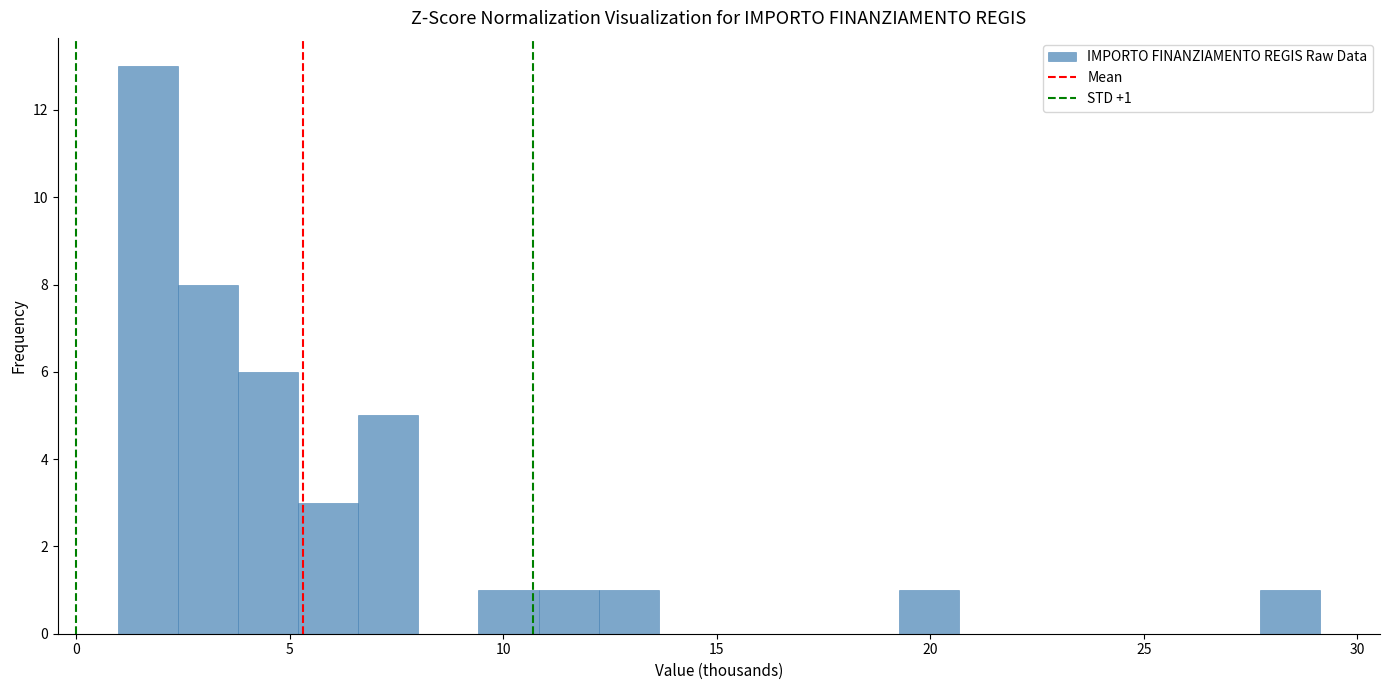

Around what value on the x-axis is the tallest bar? Give the approximate position of its centre, as read against the axis.

1.5